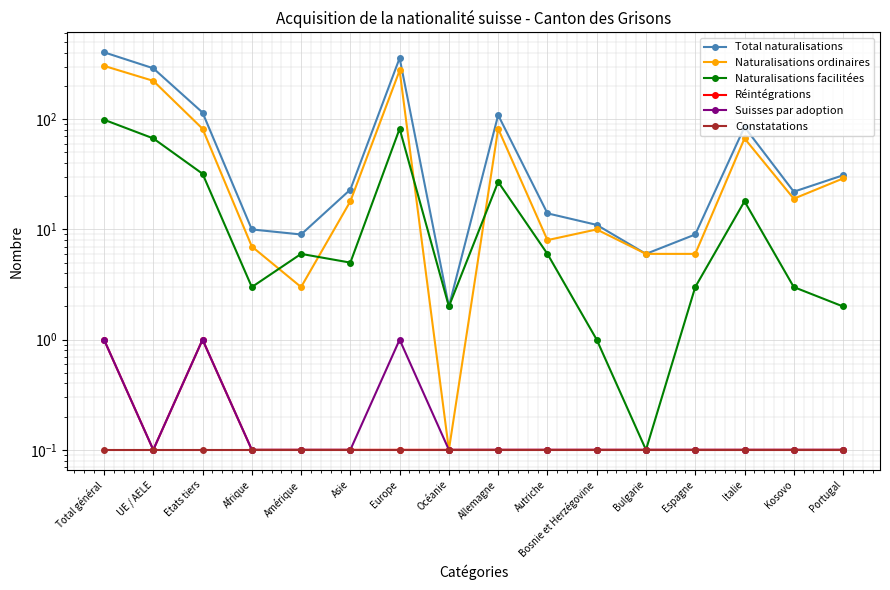

What is the total value across all series at Océanie?

4.4